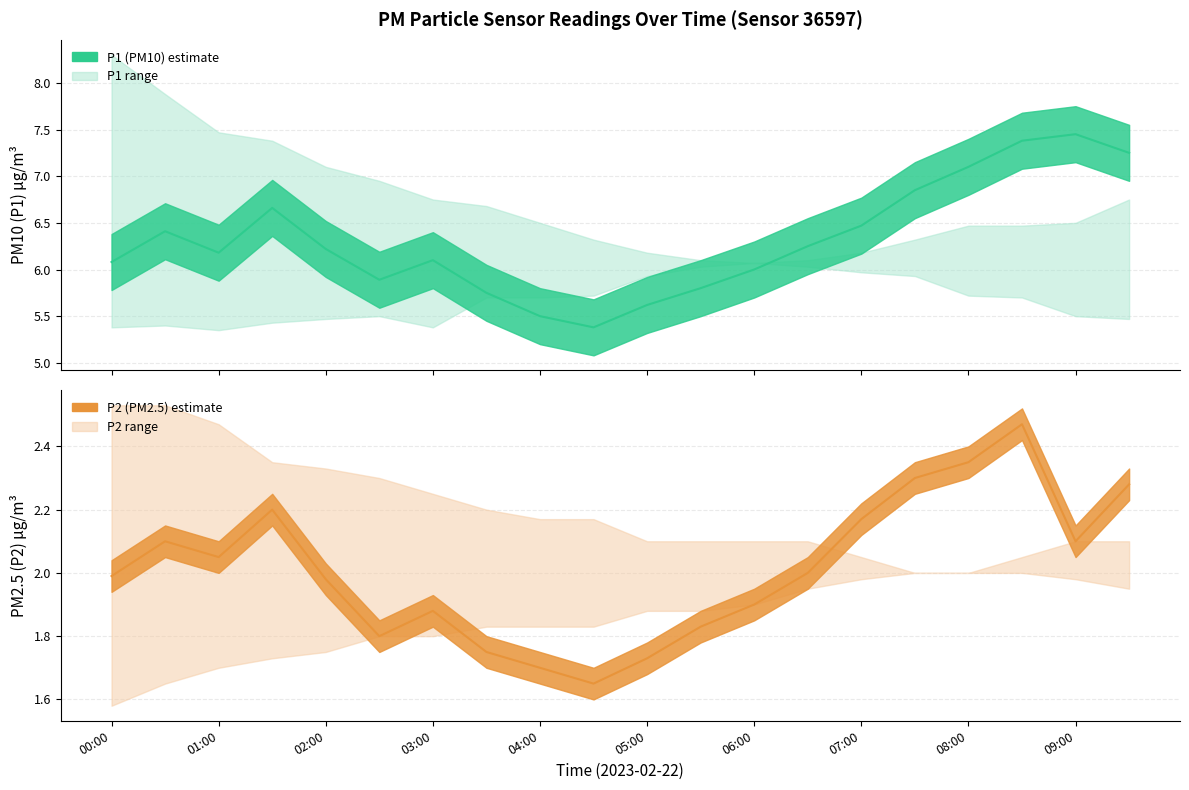

True or false: P1 and P2_upper cross at least once.

False